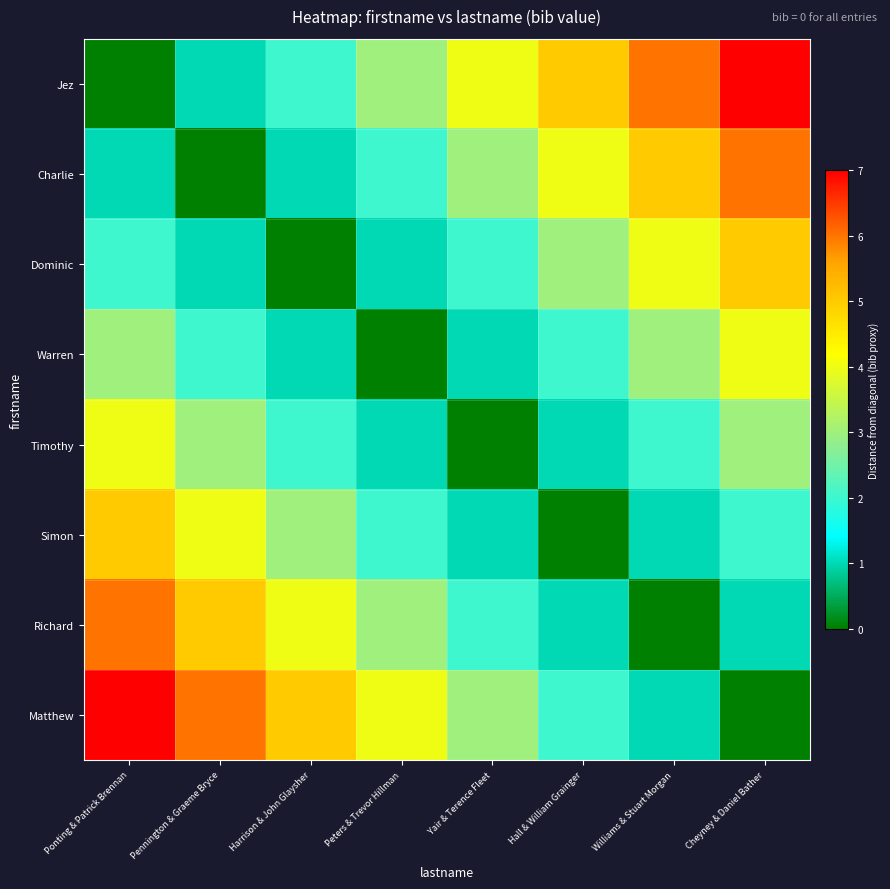

Reading left to right, extract all data points from this chart.

Jez: Ponting & Patrick Brennan=0	Pennington & Graeme Bryce=1	Harrison & John Glaysher=2	Peters & Trevor Hillman=3	Yair & Terence Fleet=4	Hall & William Grainger=5	Williams & Stuart Morgan=6	Cheyney & Daniel Bather=7
Charlie: Ponting & Patrick Brennan=1	Pennington & Graeme Bryce=0	Harrison & John Glaysher=1	Peters & Trevor Hillman=2	Yair & Terence Fleet=3	Hall & William Grainger=4	Williams & Stuart Morgan=5	Cheyney & Daniel Bather=6
Dominic: Ponting & Patrick Brennan=2	Pennington & Graeme Bryce=1	Harrison & John Glaysher=0	Peters & Trevor Hillman=1	Yair & Terence Fleet=2	Hall & William Grainger=3	Williams & Stuart Morgan=4	Cheyney & Daniel Bather=5
Warren: Ponting & Patrick Brennan=3	Pennington & Graeme Bryce=2	Harrison & John Glaysher=1	Peters & Trevor Hillman=0	Yair & Terence Fleet=1	Hall & William Grainger=2	Williams & Stuart Morgan=3	Cheyney & Daniel Bather=4
Timothy: Ponting & Patrick Brennan=4	Pennington & Graeme Bryce=3	Harrison & John Glaysher=2	Peters & Trevor Hillman=1	Yair & Terence Fleet=0	Hall & William Grainger=1	Williams & Stuart Morgan=2	Cheyney & Daniel Bather=3
Simon: Ponting & Patrick Brennan=5	Pennington & Graeme Bryce=4	Harrison & John Glaysher=3	Peters & Trevor Hillman=2	Yair & Terence Fleet=1	Hall & William Grainger=0	Williams & Stuart Morgan=1	Cheyney & Daniel Bather=2
Richard: Ponting & Patrick Brennan=6	Pennington & Graeme Bryce=5	Harrison & John Glaysher=4	Peters & Trevor Hillman=3	Yair & Terence Fleet=2	Hall & William Grainger=1	Williams & Stuart Morgan=0	Cheyney & Daniel Bather=1
Matthew: Ponting & Patrick Brennan=7	Pennington & Graeme Bryce=6	Harrison & John Glaysher=5	Peters & Trevor Hillman=4	Yair & Terence Fleet=3	Hall & William Grainger=2	Williams & Stuart Morgan=1	Cheyney & Daniel Bather=0